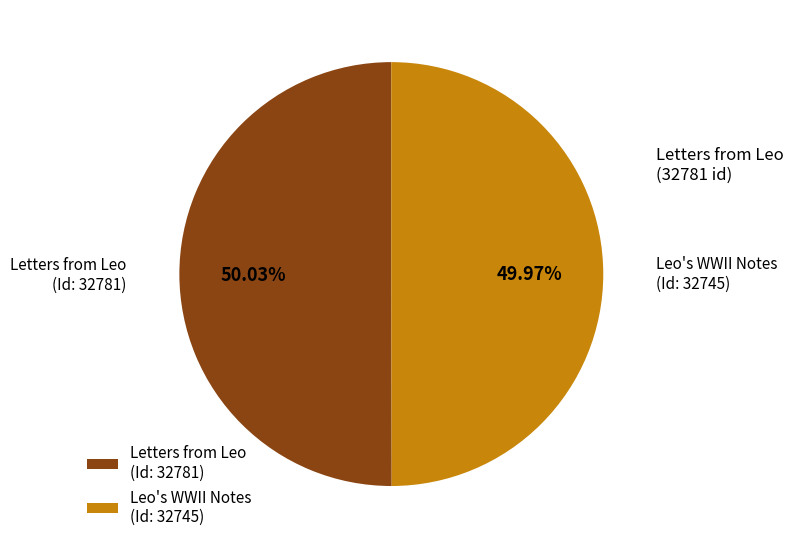

What is the ratio of the value at Letters from Leo (Id: 32781) to the value at Leo's WWII Notes (Id: 32745)?

1.0